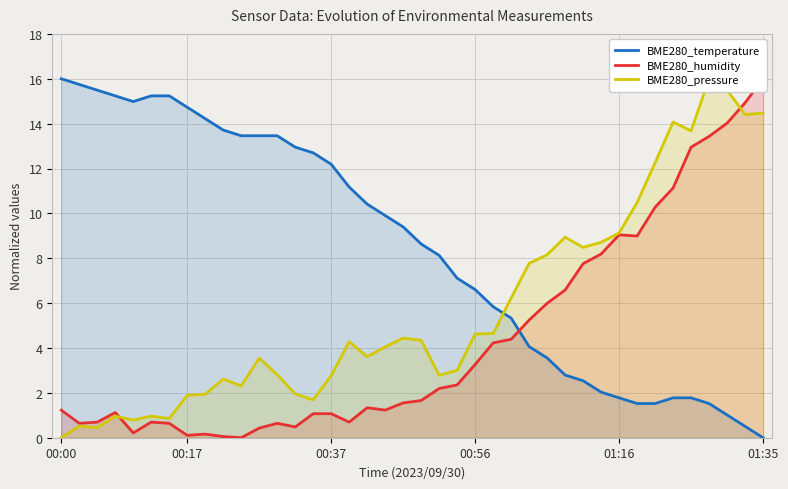

How many values in the BME280_pressure series exceed 4?

21